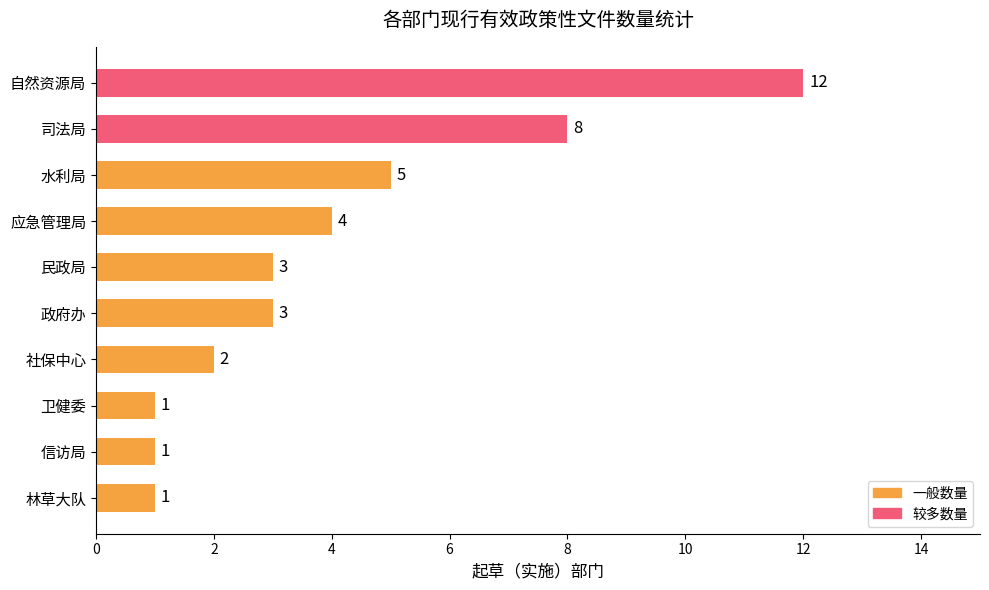

Reading bottom to top, what are all the values shown in this chart?

林草大队=1	信访局=1	卫健委=1	社保中心=2	政府办=3	民政局=3	应急管理局=4	水利局=5	司法局=8	自然资源局=12